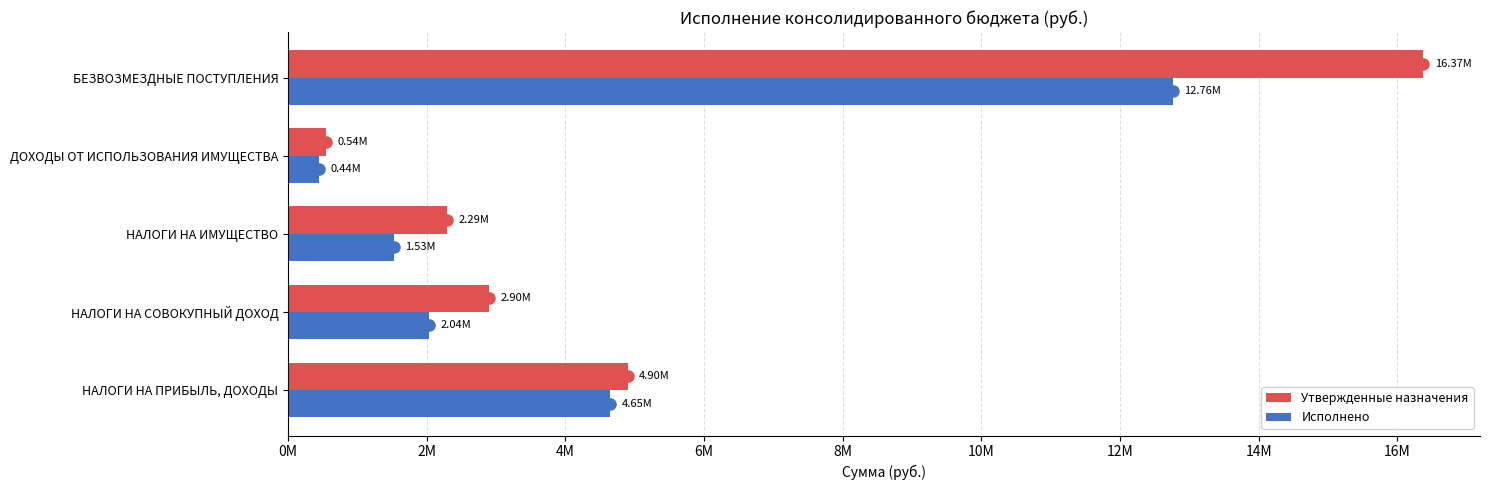

What are all the series names shown in the legend?

Утвержденные назначения, Исполнено